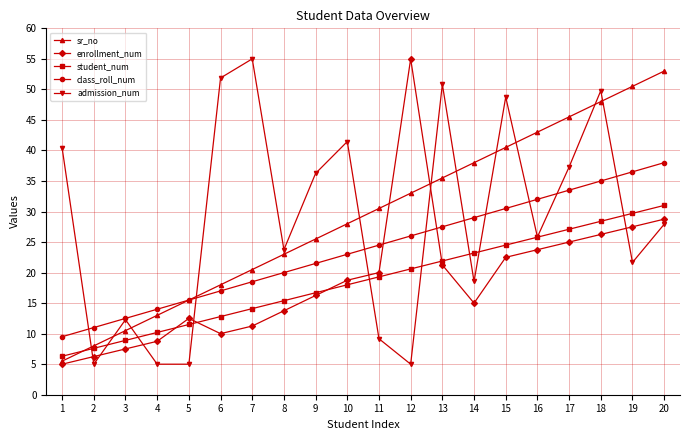

Which category has the highest value in the enrollment_num series?

12